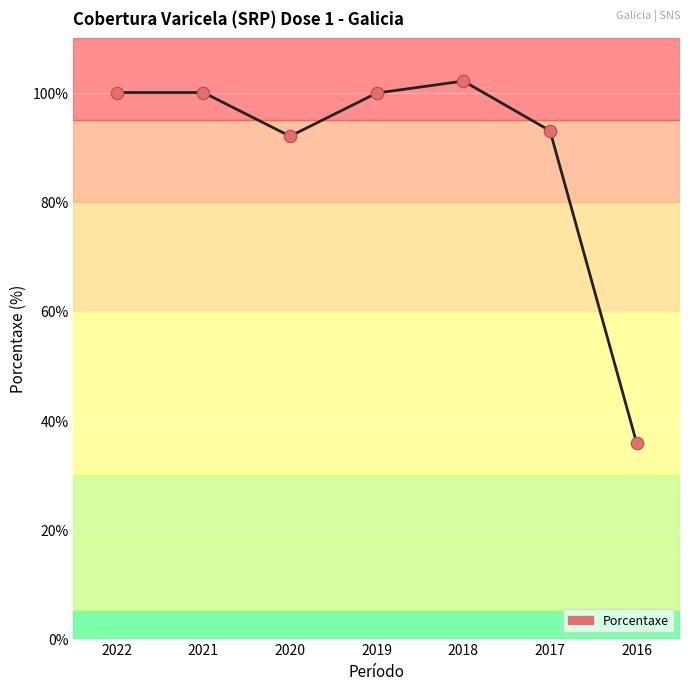

What is the change in value from 2020 to 2018?

+10.1